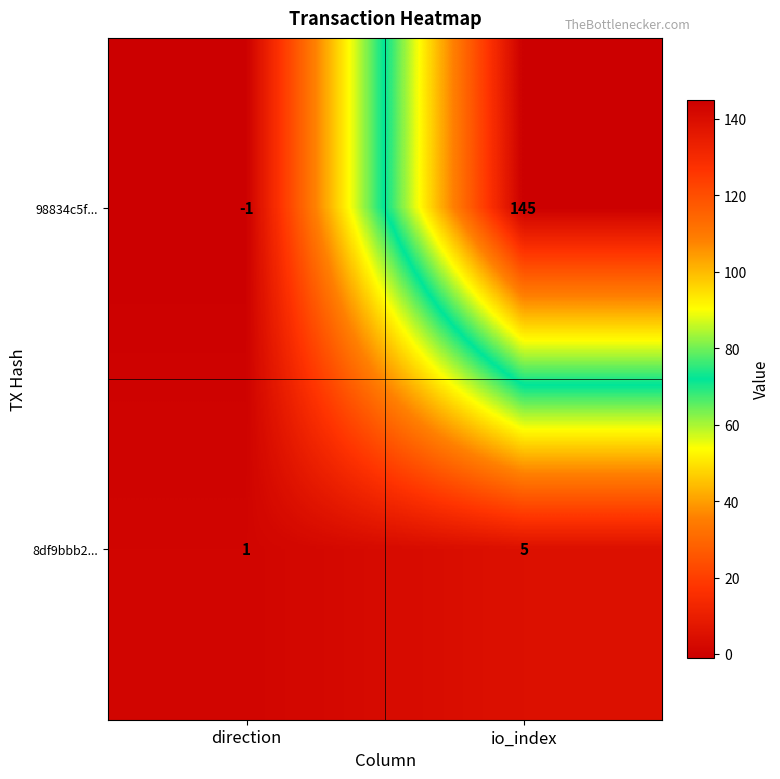

What is the approximate value of 98834c5f... at io_index?

145